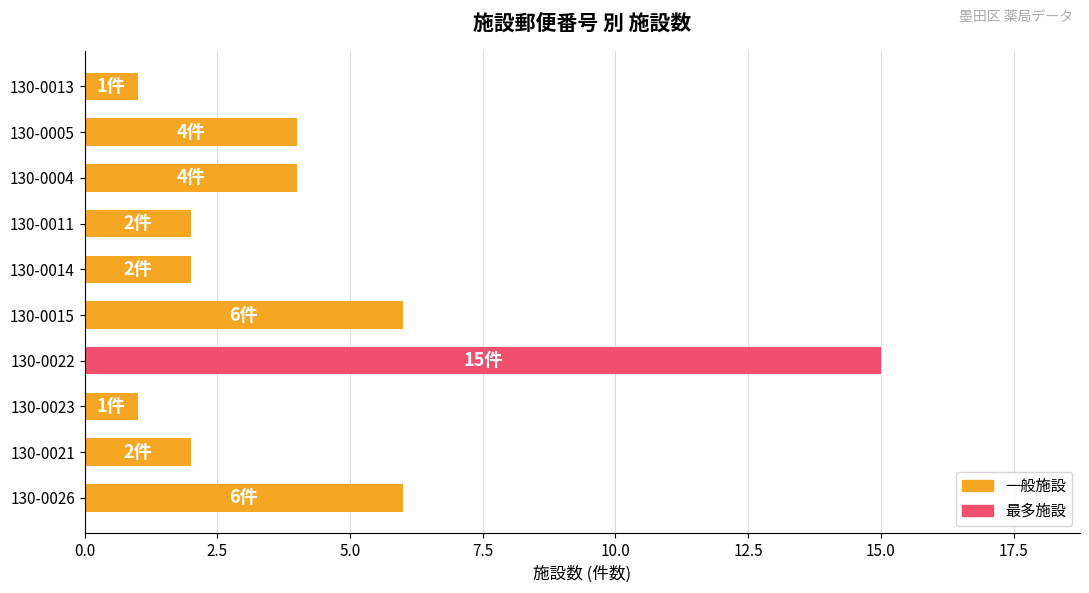

At which category does the chart reach its peak across all series?

130-0022